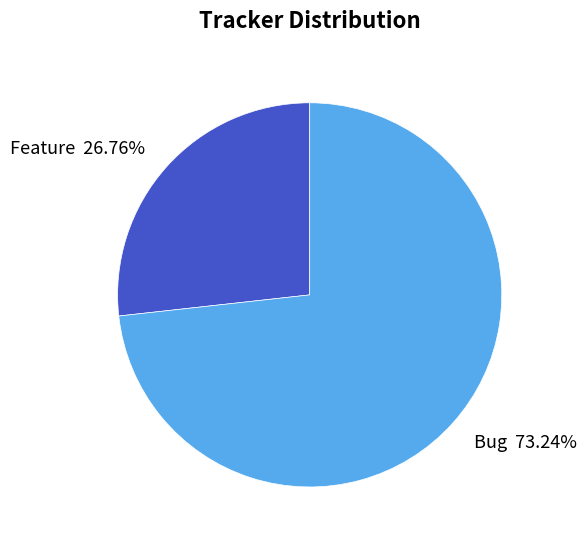

Which has a higher value, Bug or Feature?

Bug